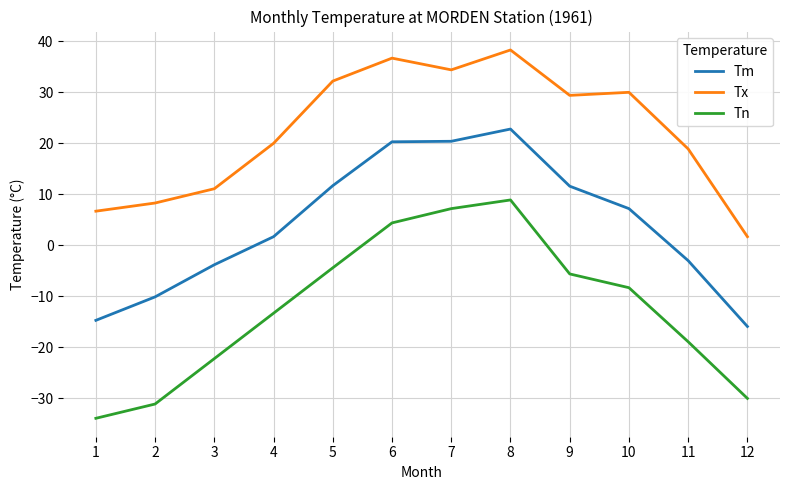

Rank the series by their maximum value, from highest to lowest.

Tx, Tm, Tn